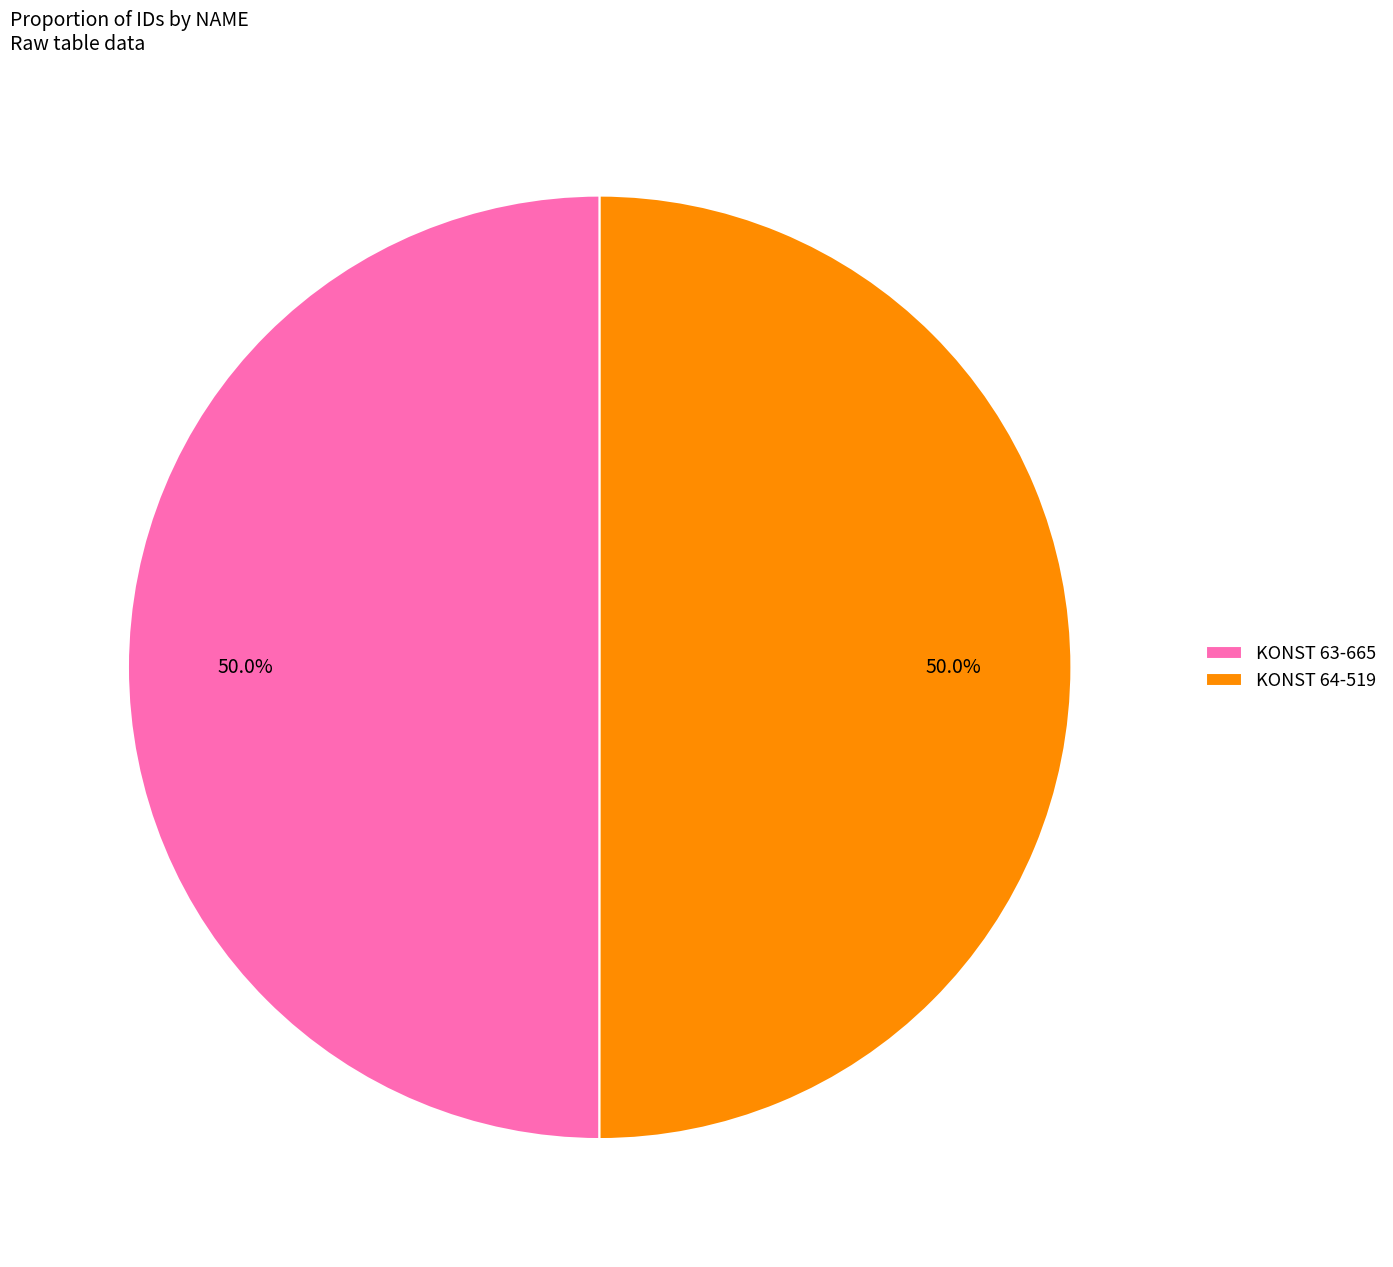

Is it true that KONST 63-665 is 37% of the pie?

False